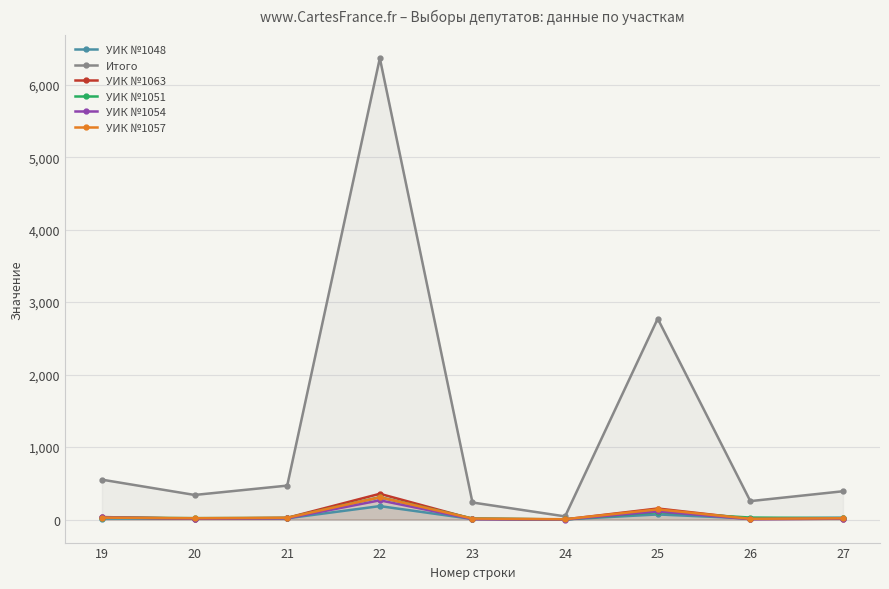

At which category is the sum across all series the highest?

22